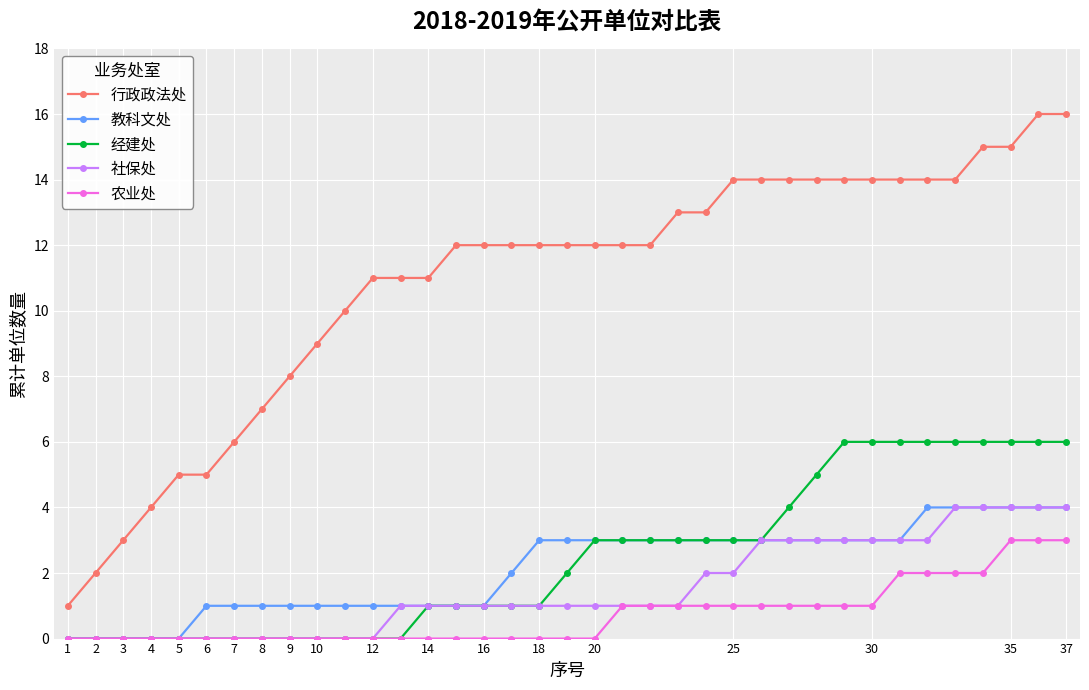

True or false: 行政政法处 and 经建处 cross at least once.

False